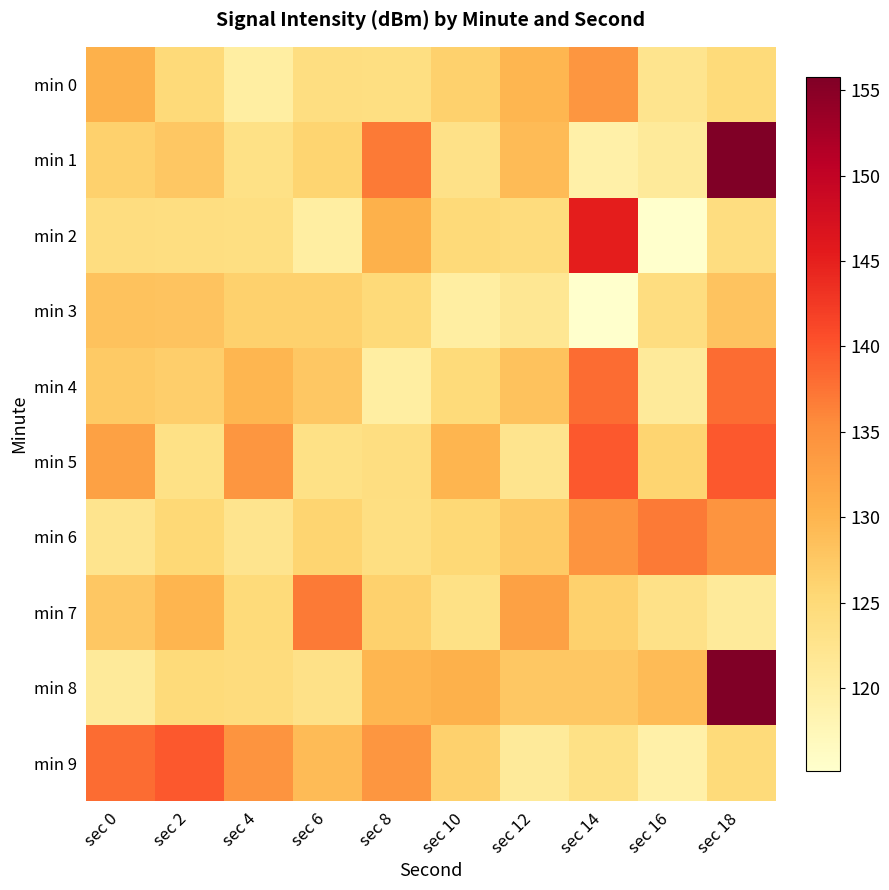

Which category has the highest value across all series?

sec 18